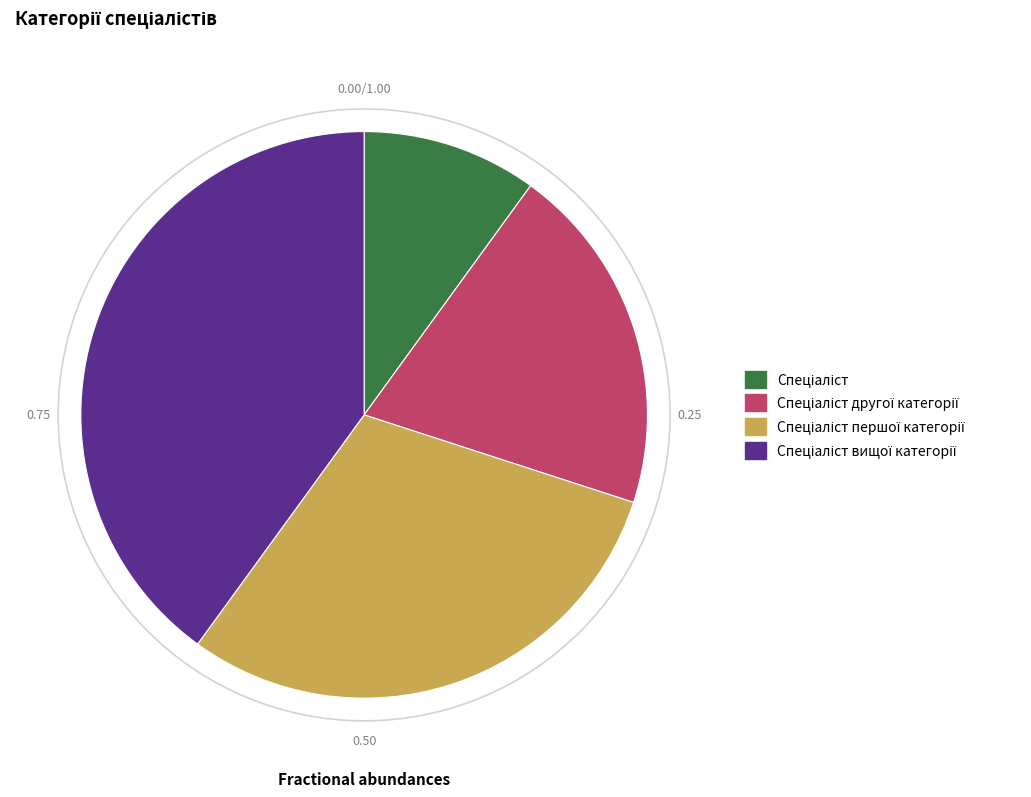

How many segments does this pie chart have?

4